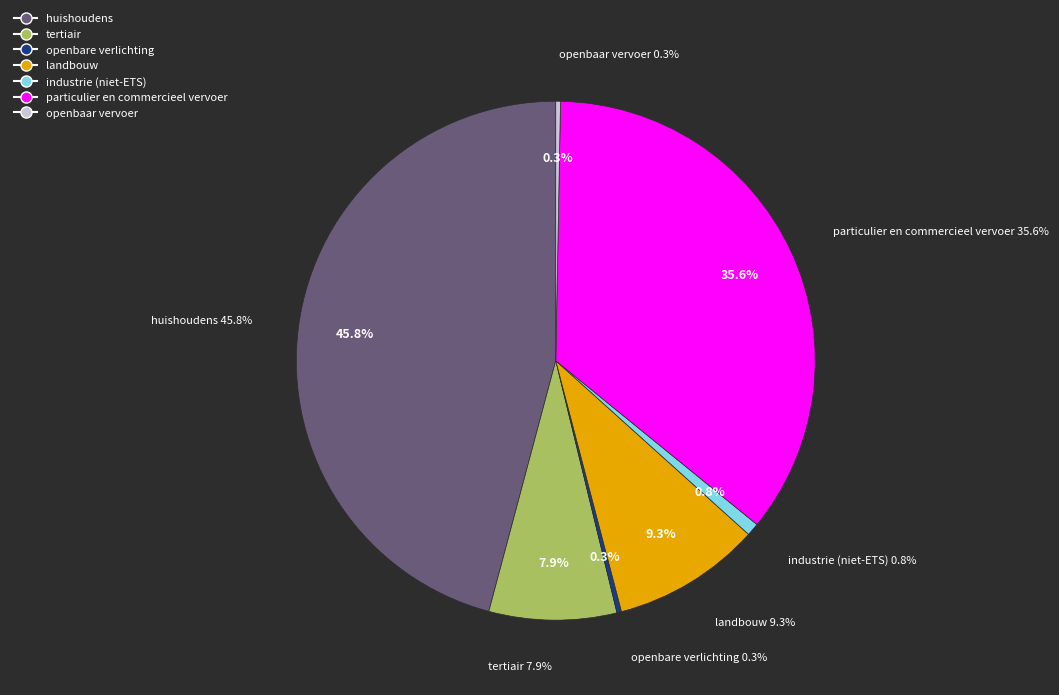

What is the largest slice in the pie chart?

huishoudens